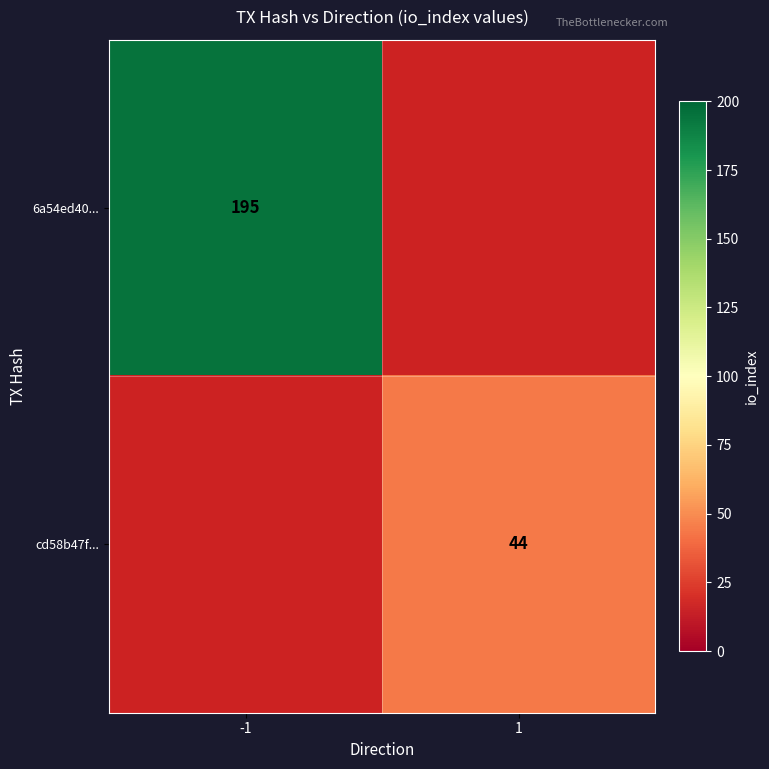

The value of 6a54ed40... at -1 is 280. True or false?

False